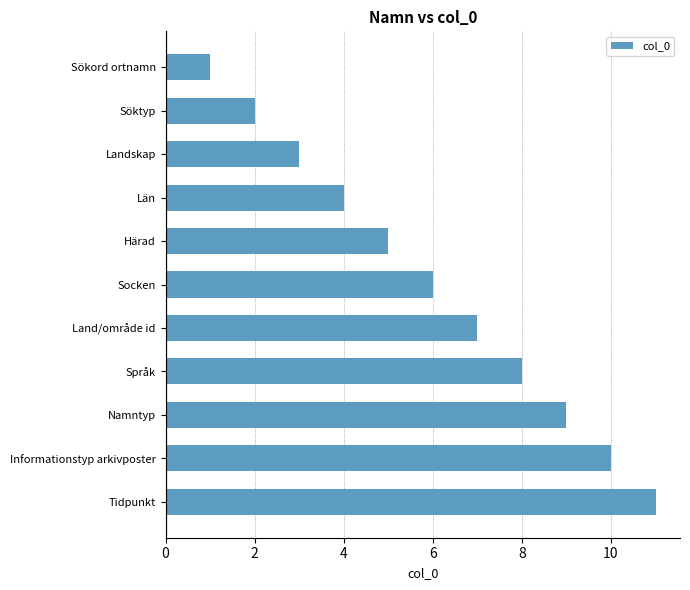

What is the difference between the values at Land/område id and Landskap?

4